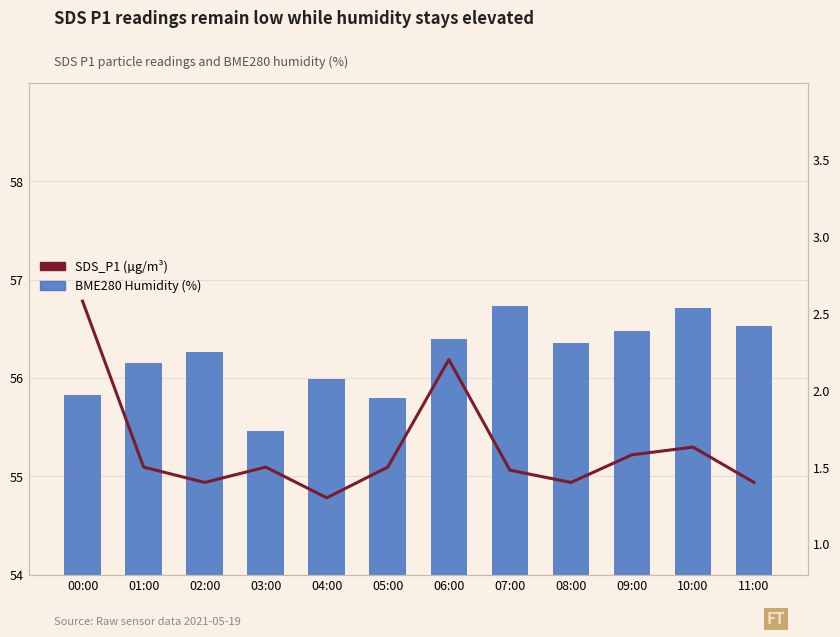

At which category does the chart reach its minimum across all series?

04:00